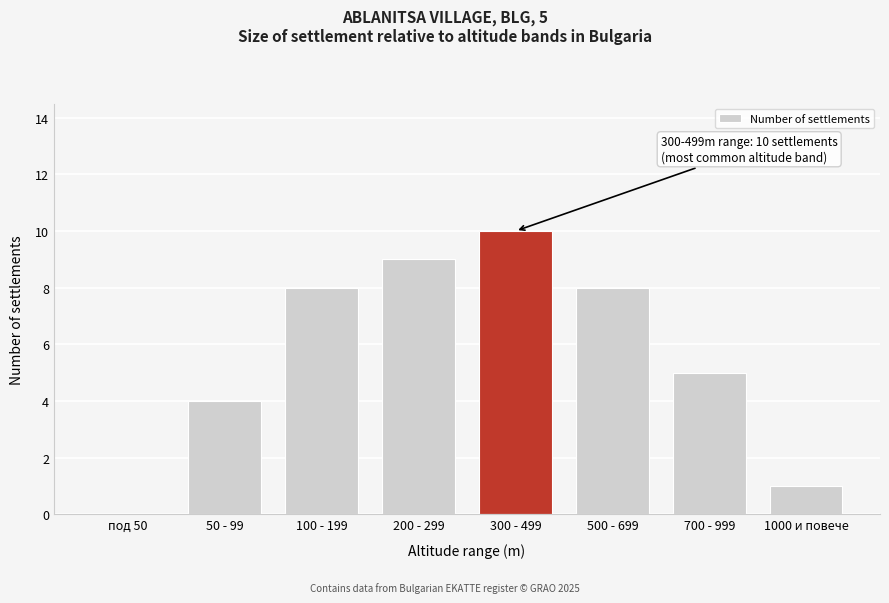

Reading left to right, extract all data points from this chart.

под 50=0	50 - 99=4	100 - 199=8	200 - 299=9	300 - 499=10	500 - 699=8	700 - 999=5	1000 и повече=1